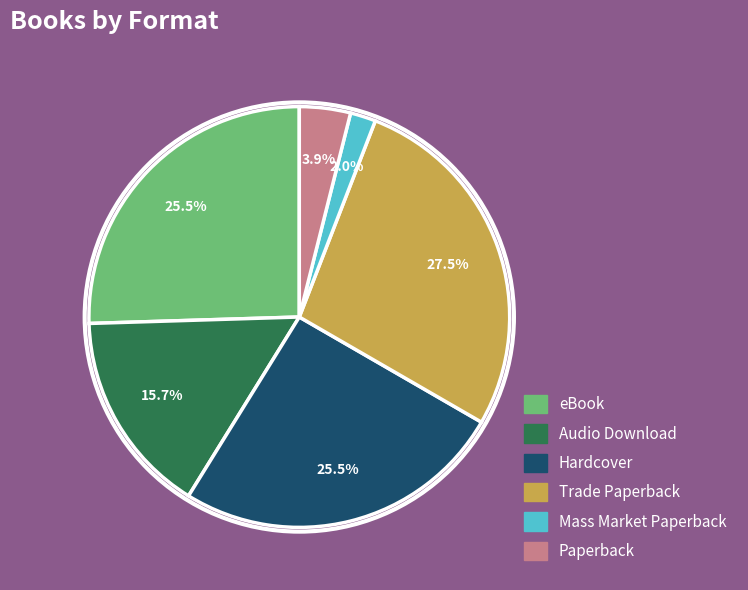

To the nearest percent, what is the difference between the largest and smallest slice percentages?

25%